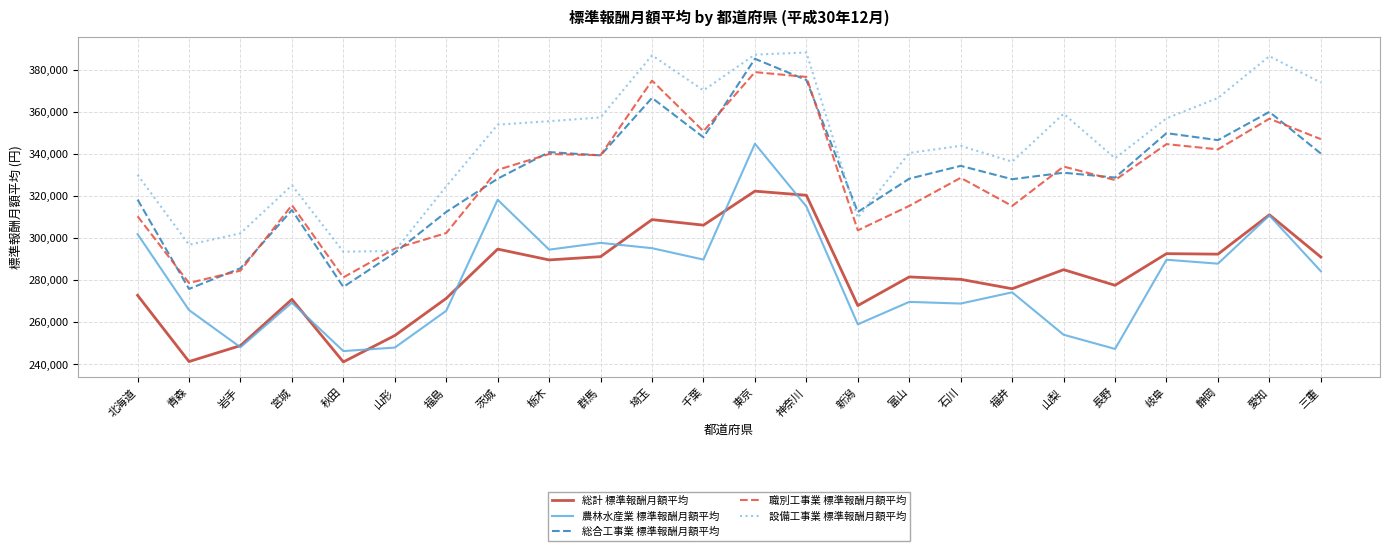

How many lines are shown in the chart?

5